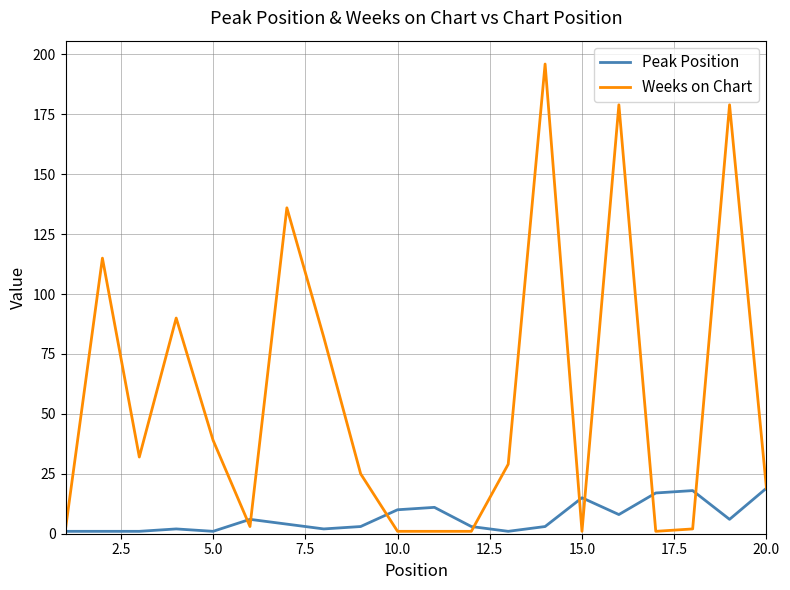

What is the maximum value shown in the chart?

196